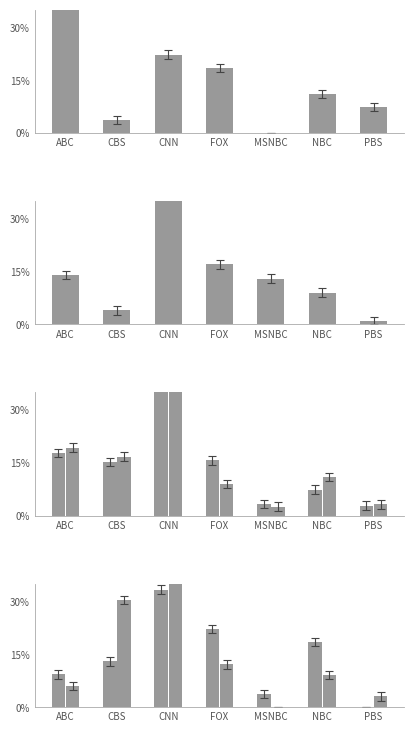

Reading left to right, extract all data points from this chart.

2000-09: 37.0	3.7	22.2	18.5	0.0	11.1	7.4
2001-04: 14.0	4.0	42.0	17.0	13.0	9.0	1.0
2001-06: 19.0	16.5	38.8	16.9	4.5	8.6	4.1
2001-07: 18.2	15.6	36.9	7.8	1.4	9.8	2.0
2001-09: 9.3	13.0	33.3	22.2	3.7	18.5	0.0
2002-04: 6.1	30.3	39.4	12.1	0.0	9.1	3.0